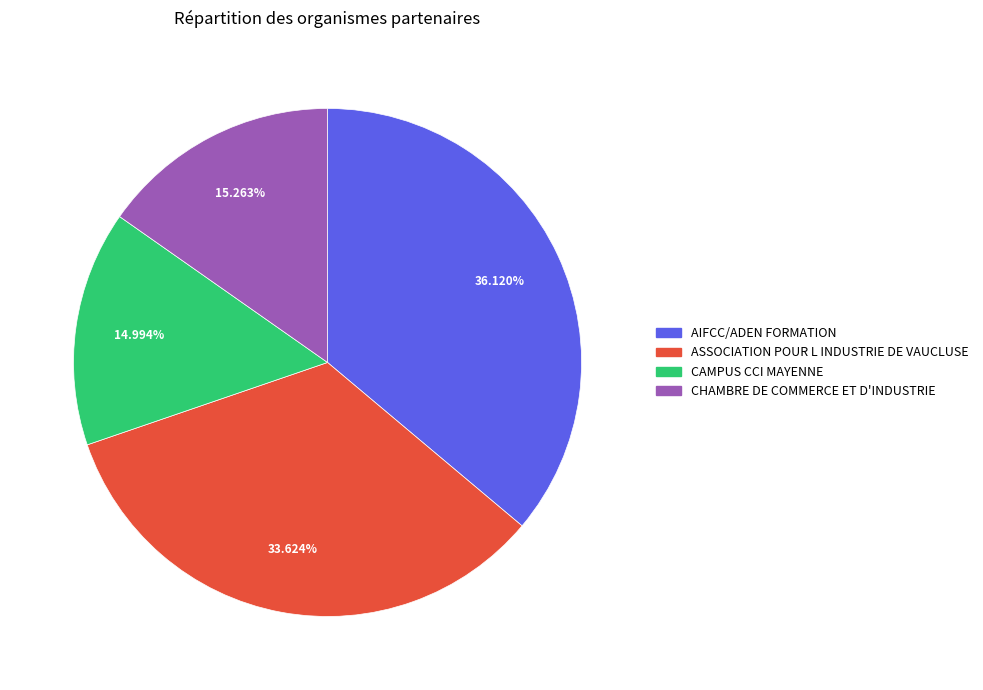

To the nearest percent, what percentage of the pie is CAMPUS CCI MAYENNE?

15%